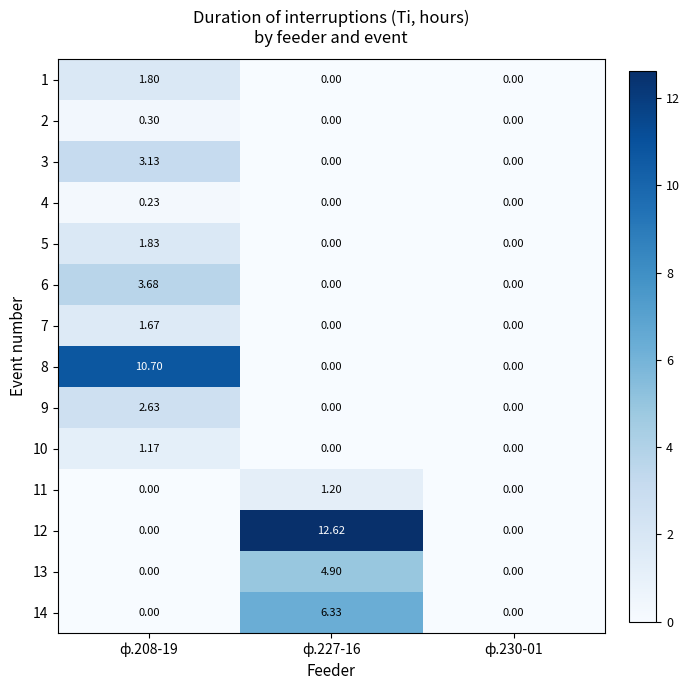

Count the number of categories in the chart.

3